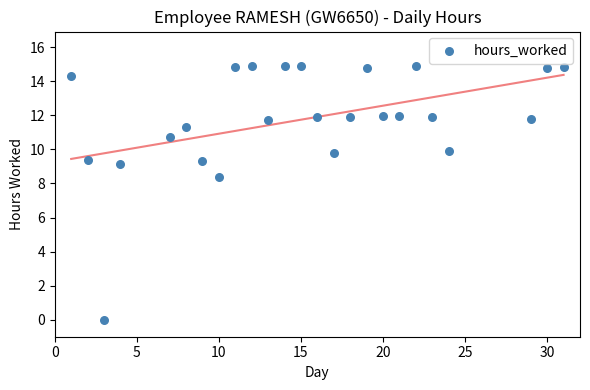

What Y value in the scatter plot is closest to 7?

8.4